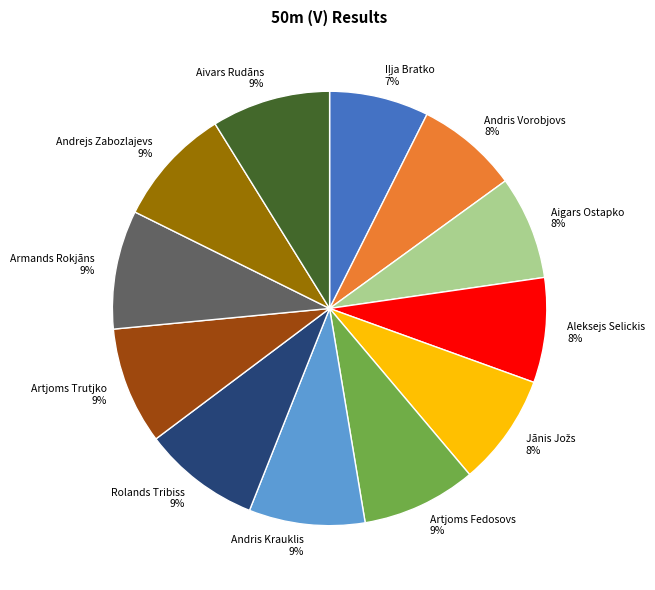

Count the number of slices in the pie.

12